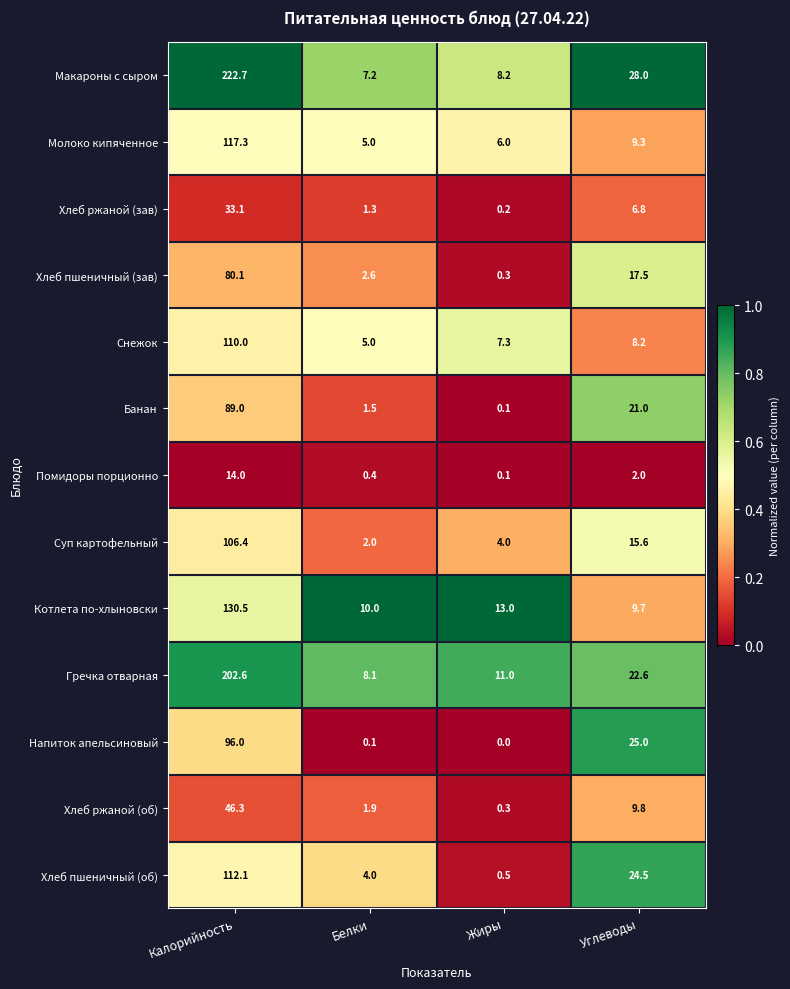

At which category does the chart reach its minimum across all series?

Жиры